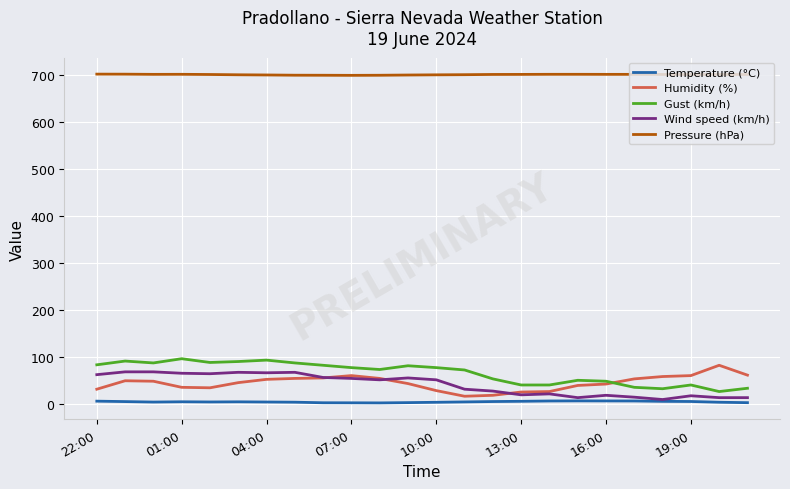

What is the maximum value shown in the chart?

702.7